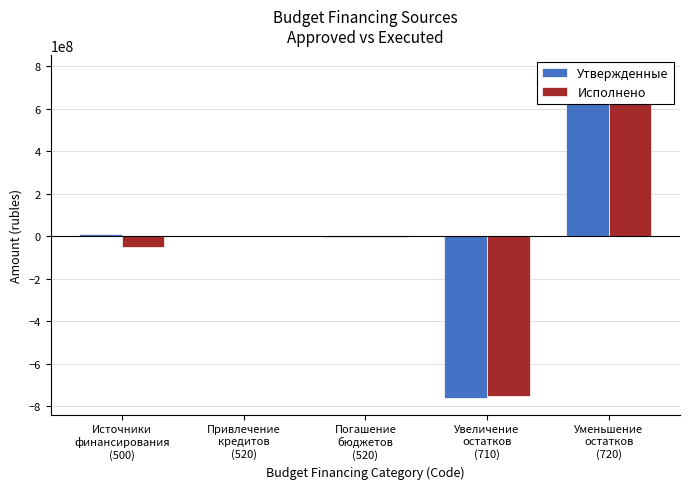

At which category is the sum across all series the highest?

Уменьшение
остатков
(720)